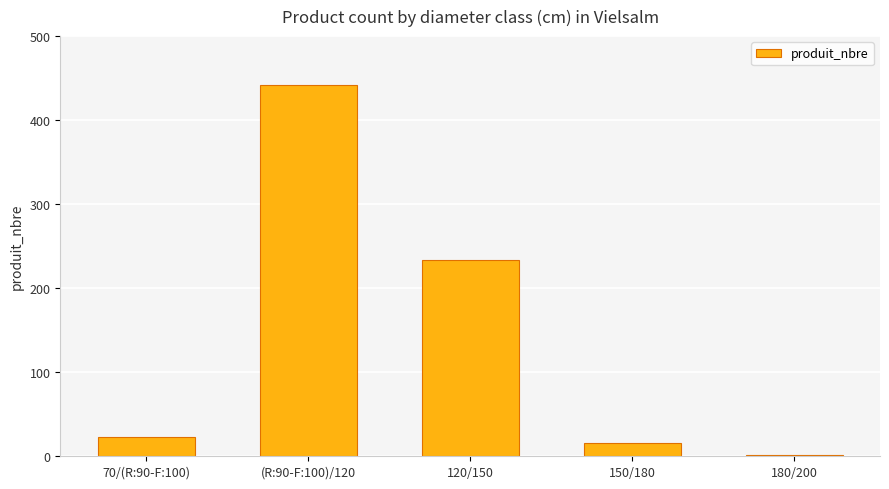

The chart shows a value of 442 at (R:90-F:100)/120. True or false?

True